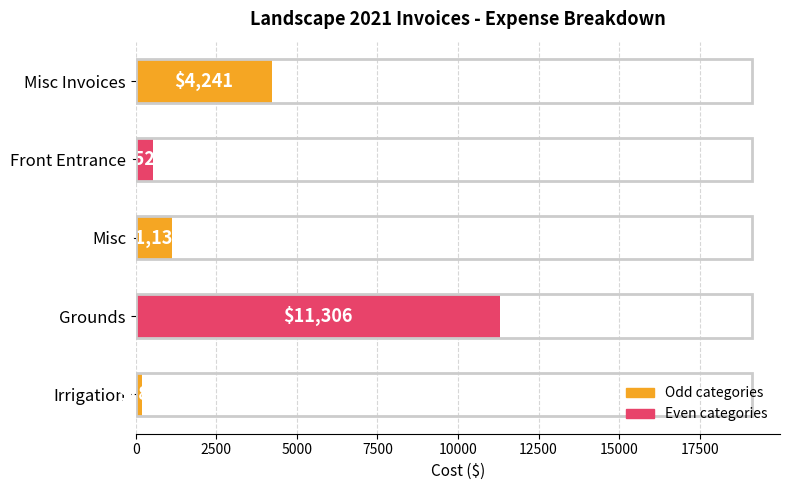

The value at Grounds is 11306. True or false?

True